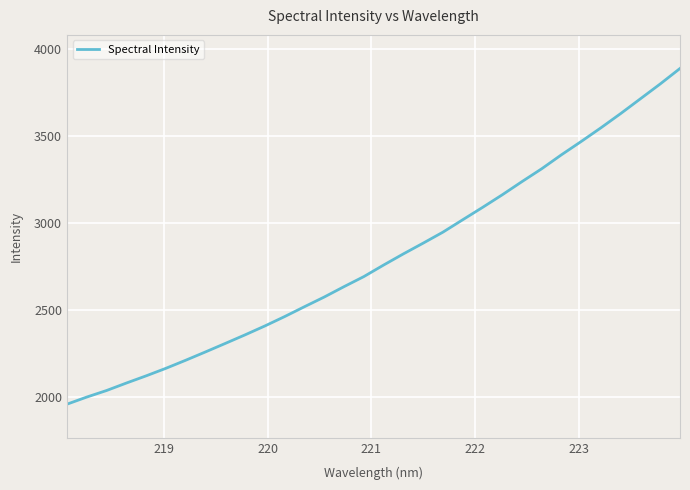

What is the maximum value shown in the chart?

3890.2